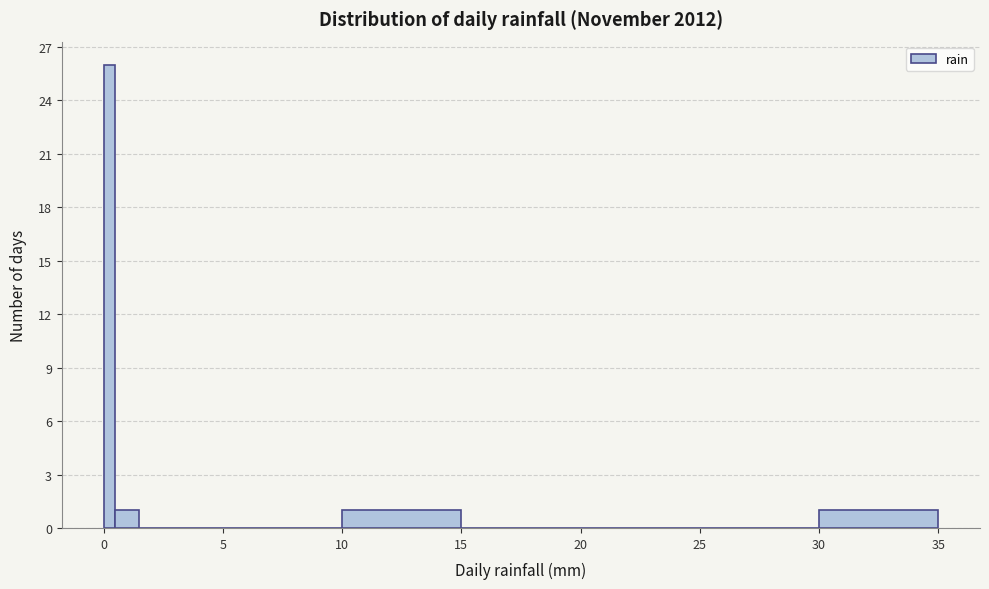

Around what value on the x-axis is the tallest bar? Give the approximate position of its centre, as read against the axis.

0.5